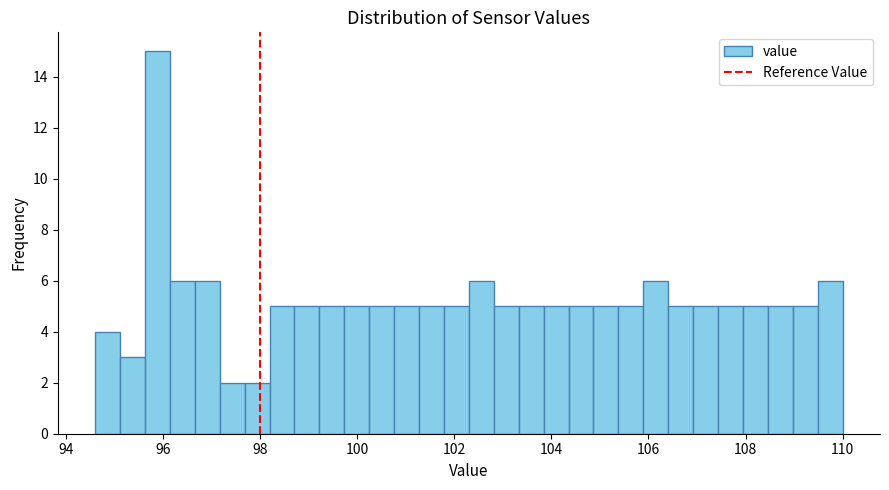

Around what value on the x-axis is the tallest bar? Give the approximate position of its centre, as read against the axis.

95.8